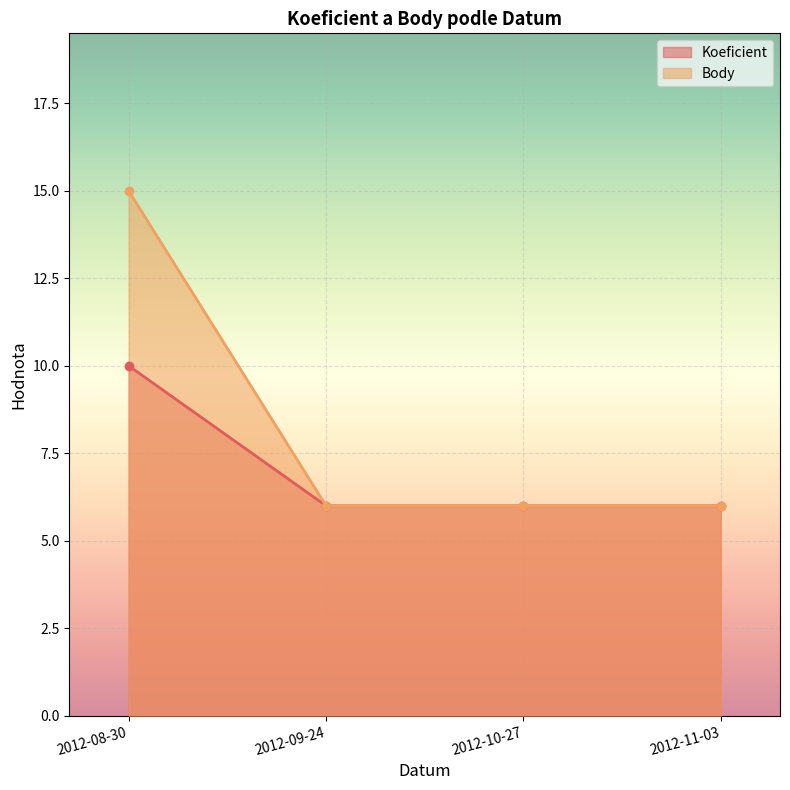

What is the sum of the Body values at 2012-11-03 and 2012-09-24?

12